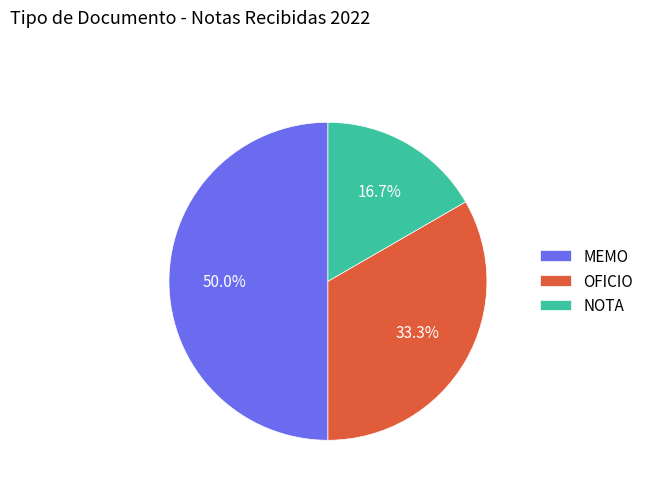

True or false: MEMO accounts for 50% of the total.

True